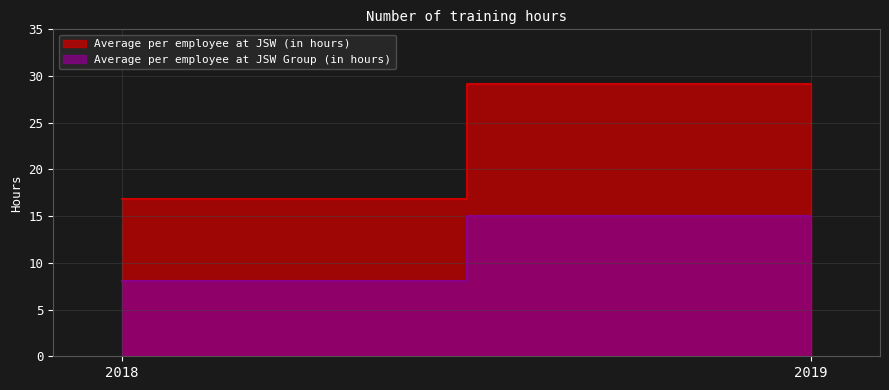

What are all the series names shown in the legend?

Average per employee at JSW (in hours), Average per employee at JSW Group (in hours)